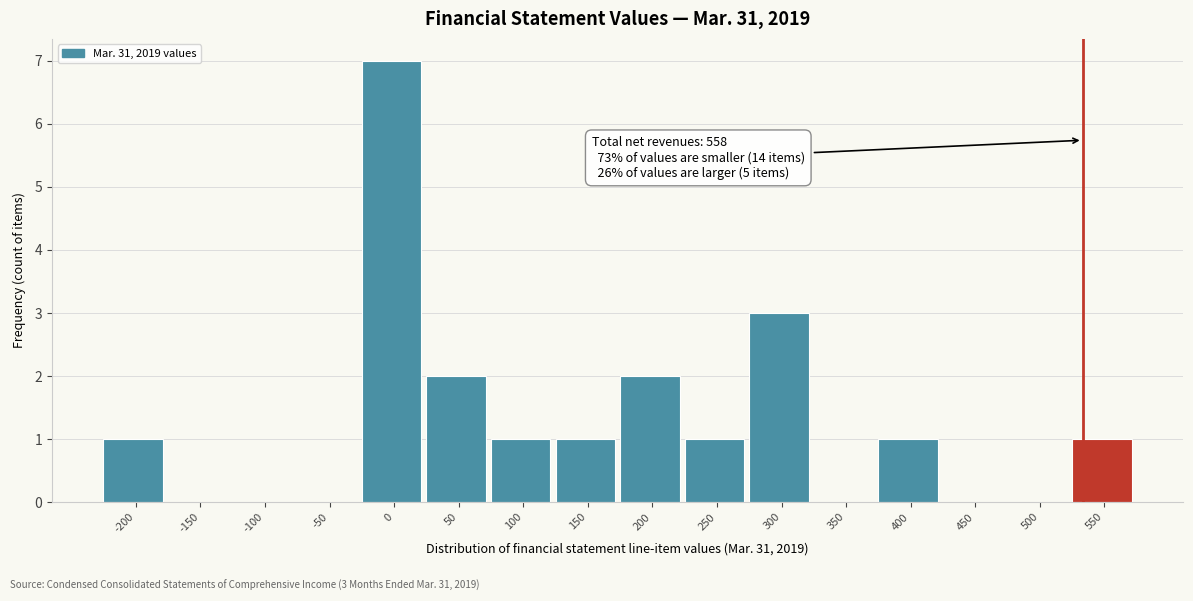

Reading left to right, extract all data points from this chart.

-200=1	-150=0	-100=0	-50=0	0=7	50=2	100=1	150=1	200=2	250=1	300=3	350=0	400=1	450=0	500=0	550=1